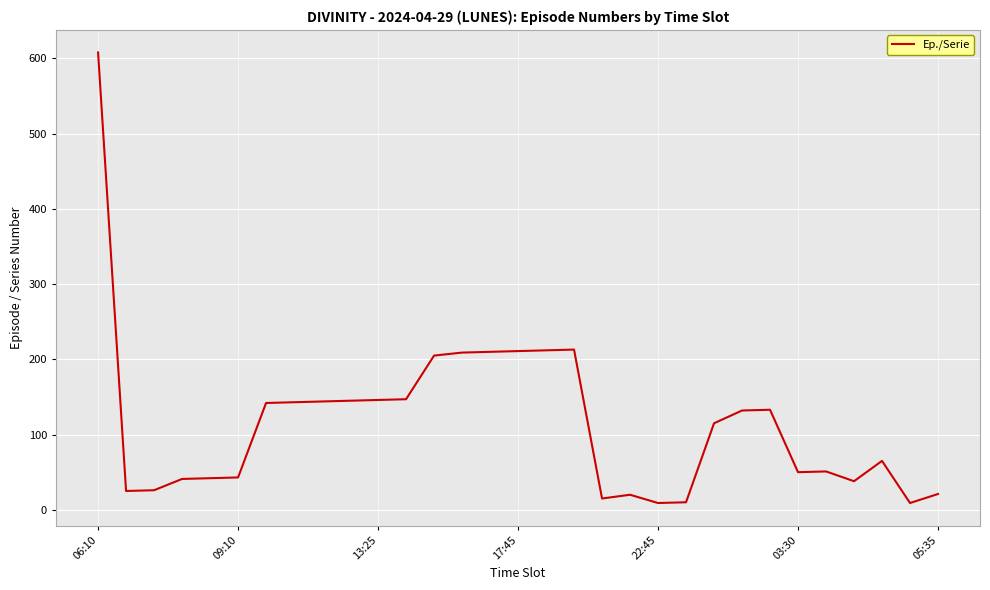

What is the maximum value shown in the chart?

608